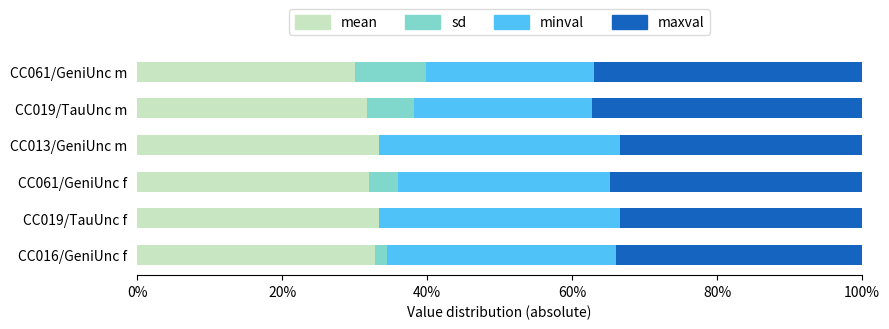

What are all the series names shown in the legend?

mean, sd, minval, maxval